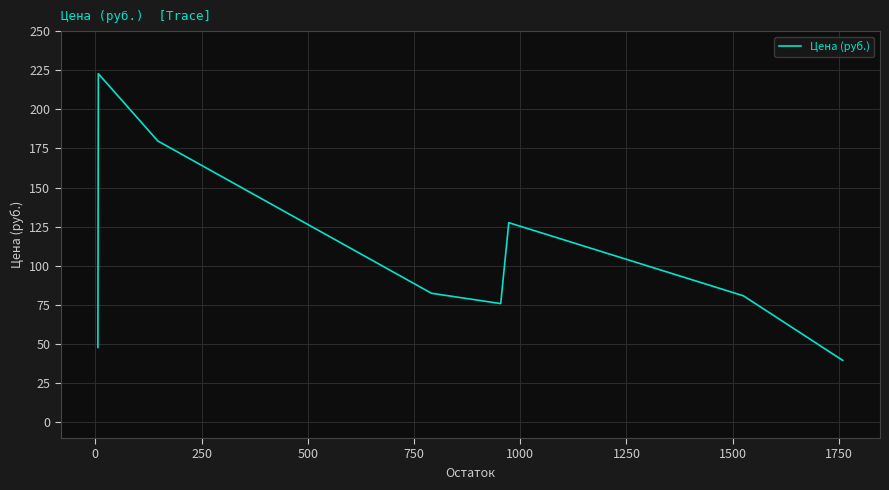

How many interior local peaks (higher than both neighbors) does the data have?

2